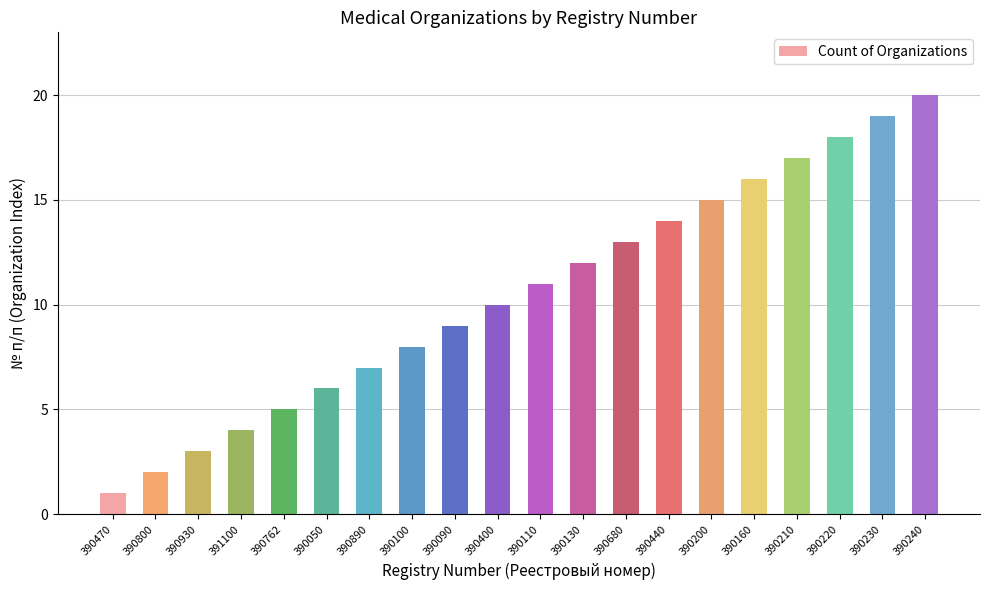

What is the label of the 14th bar from the left?

390440